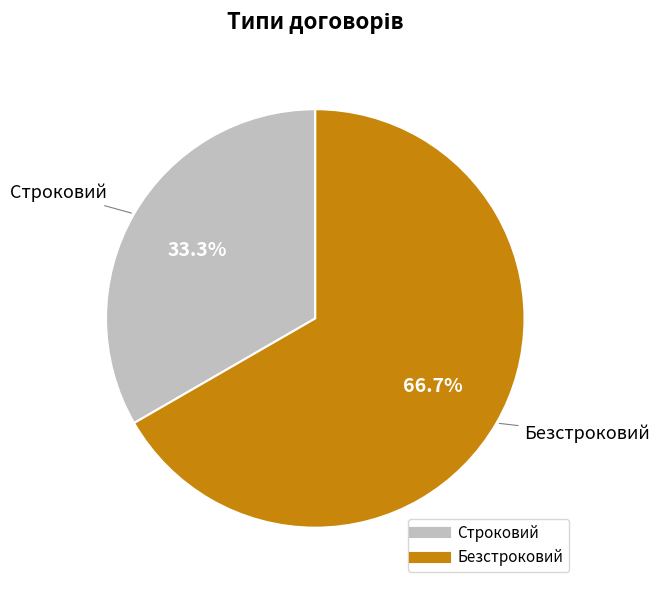

To the nearest percent, what is the difference between the Безстроковий and Строковий slice percentages?

33%